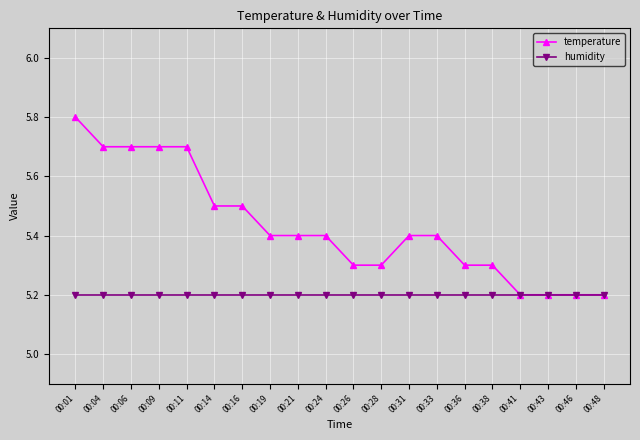

Count the temperature values in the range 5 to 6.

20